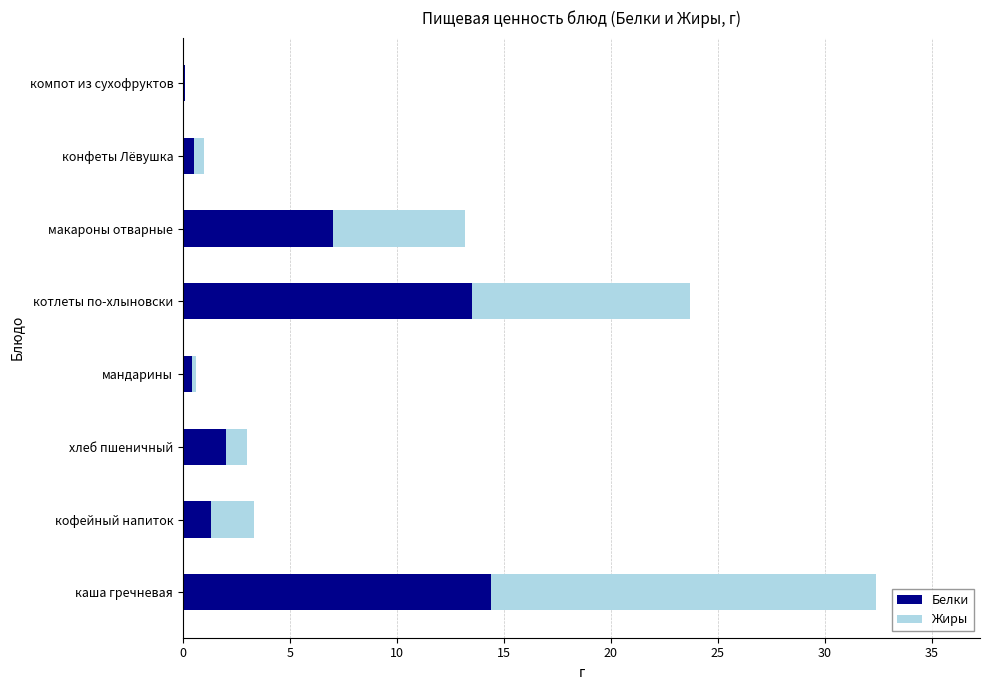

What is the highest value of the Белки series?

14.4